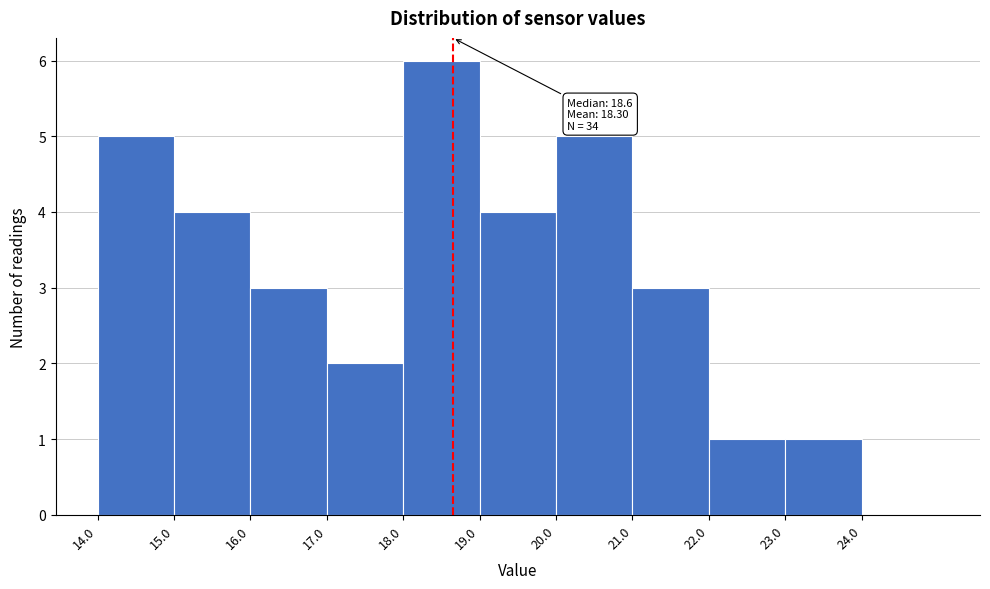

Over which range of the x-axis is the bar tallest?

18 to 19